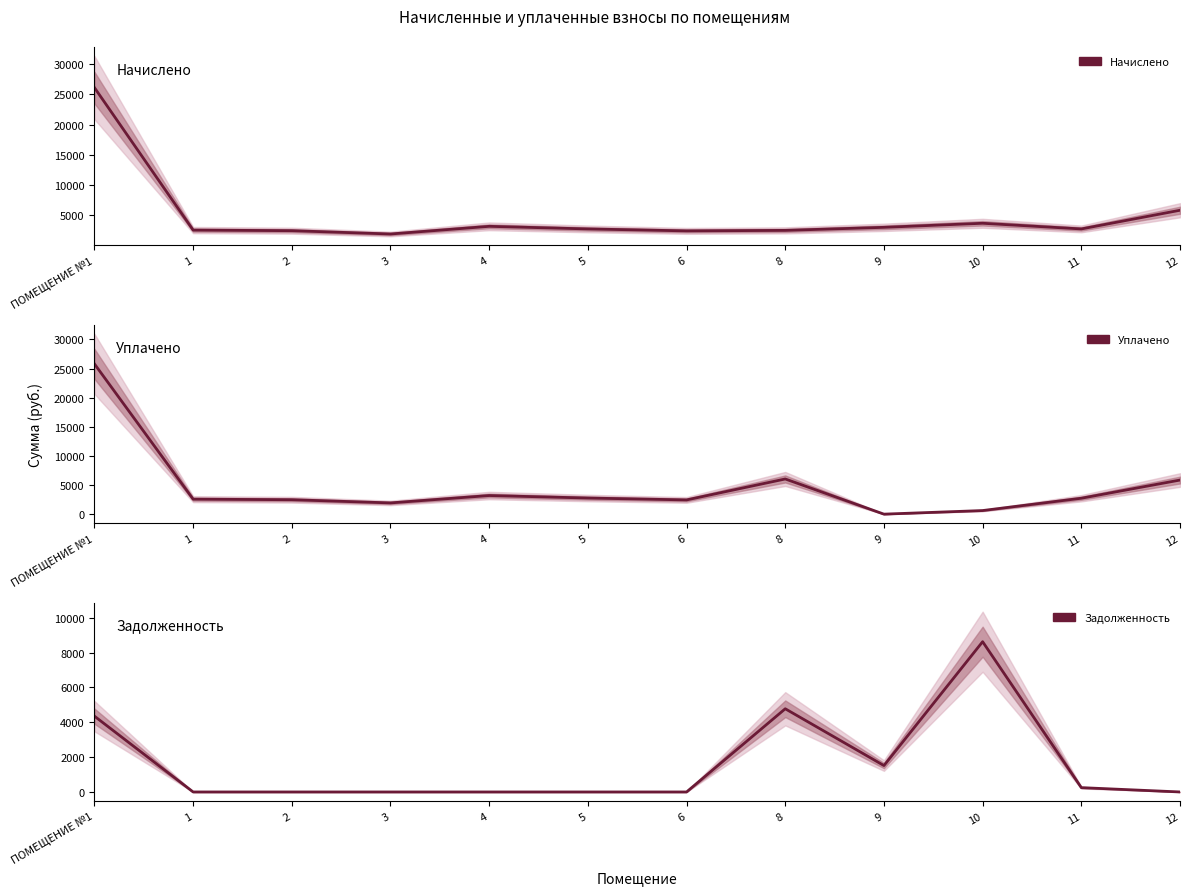

What is the approximate value of Уплачено at 10?

616.9